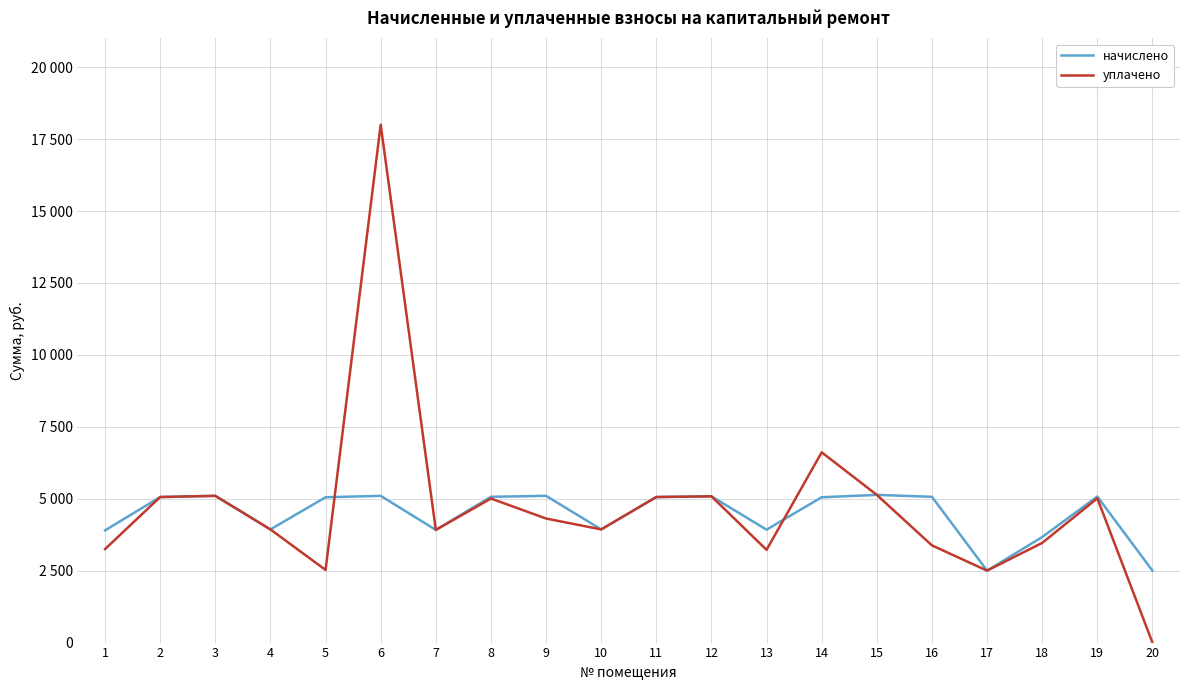

What is the sum of the начислено values at 16 and 2?

10126.5